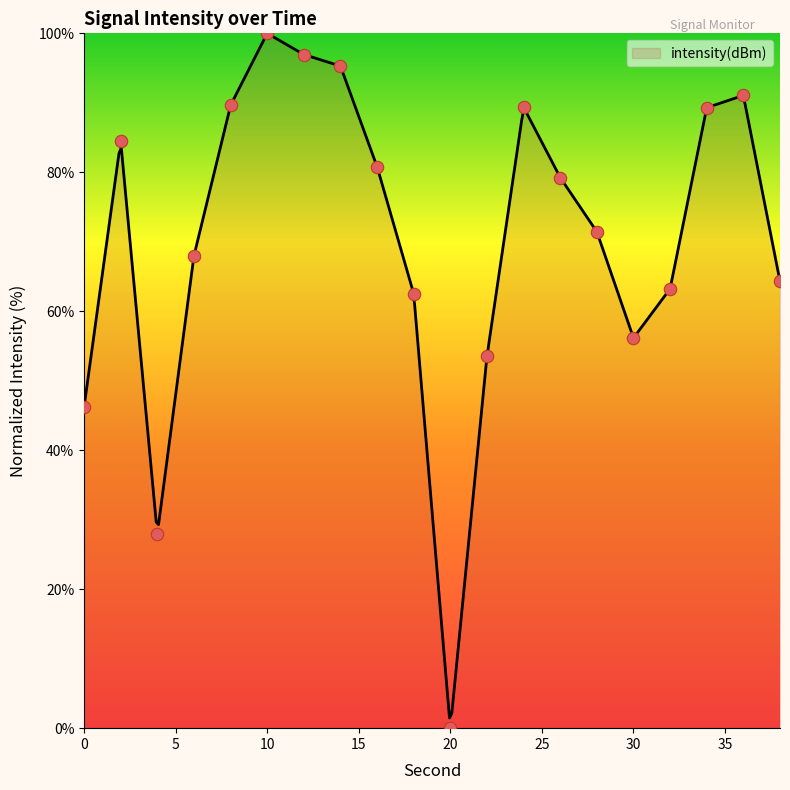

Approximately how many times larger is the value at 30 compared to 10?

0.6